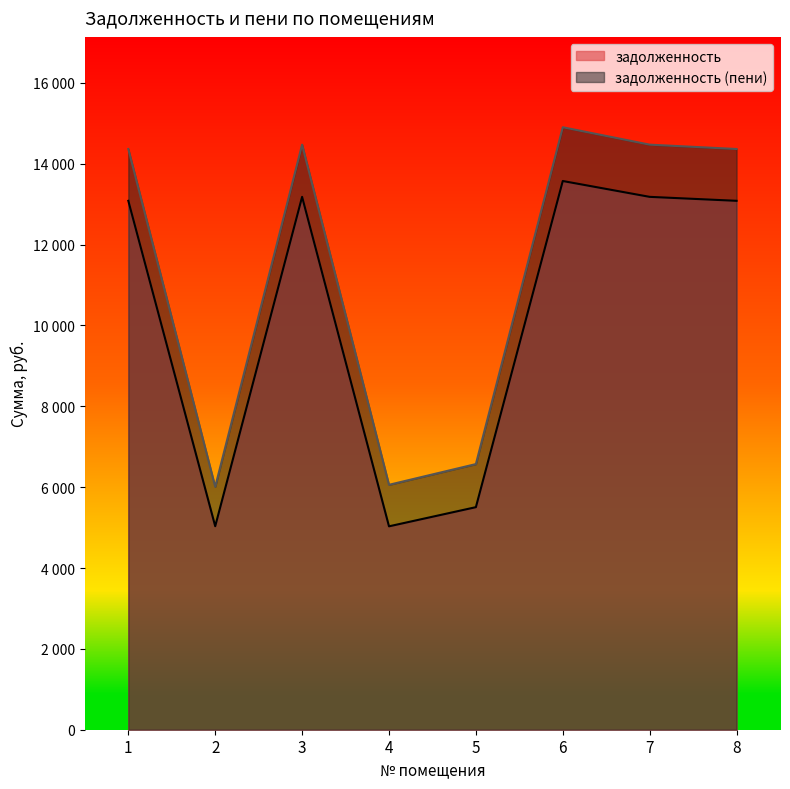

At which category is the sum across all series the highest?

6